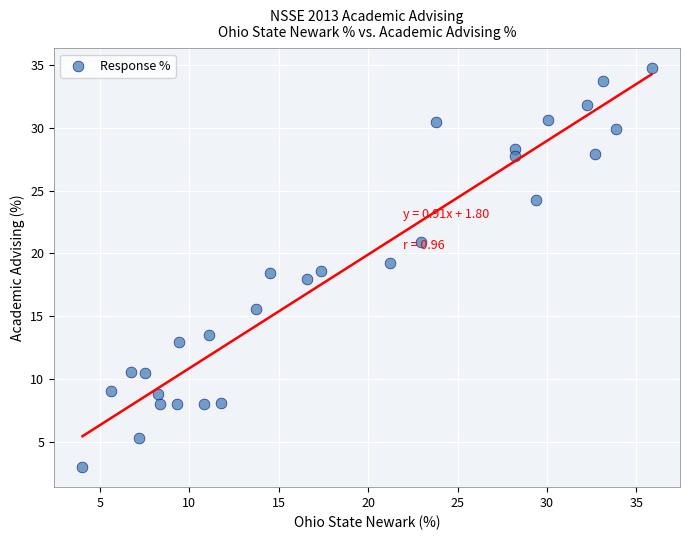

What is the range of Y values (max minus min)?

31.8